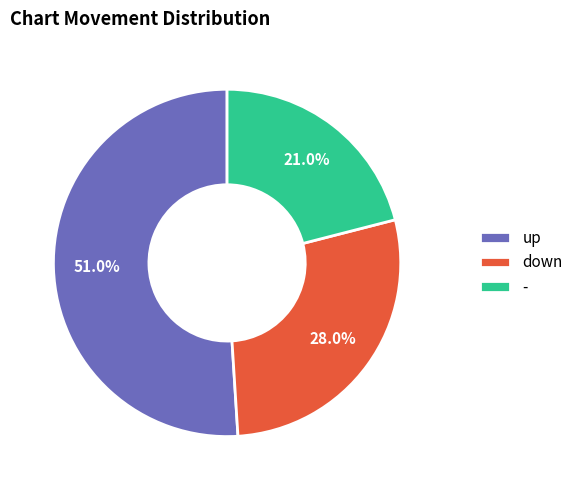

What percentage is the - slice, to the nearest percent?

21%